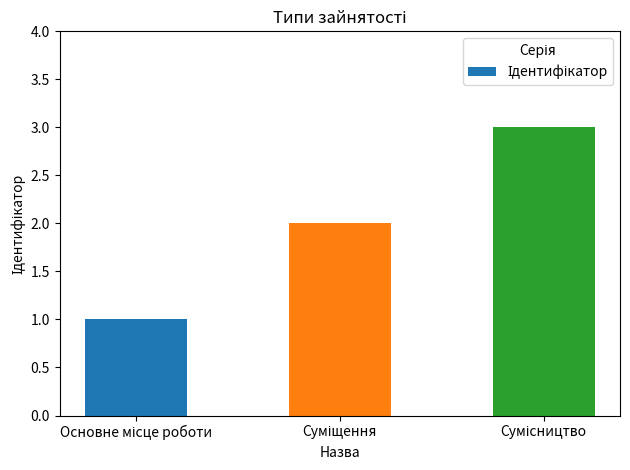

What is the maximum value shown in the chart?

3